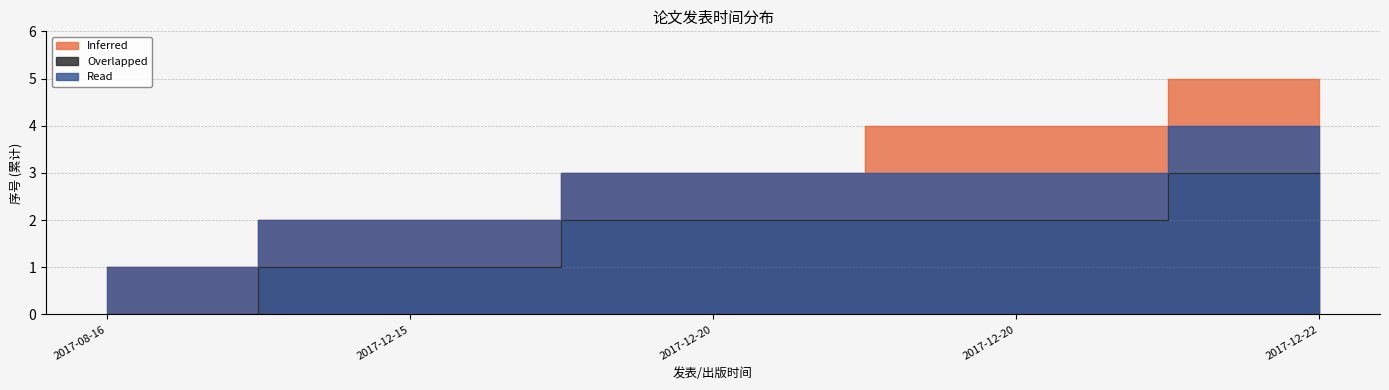

Rank the series by their maximum value, from highest to lowest.

Inferred, Read, Overlapped